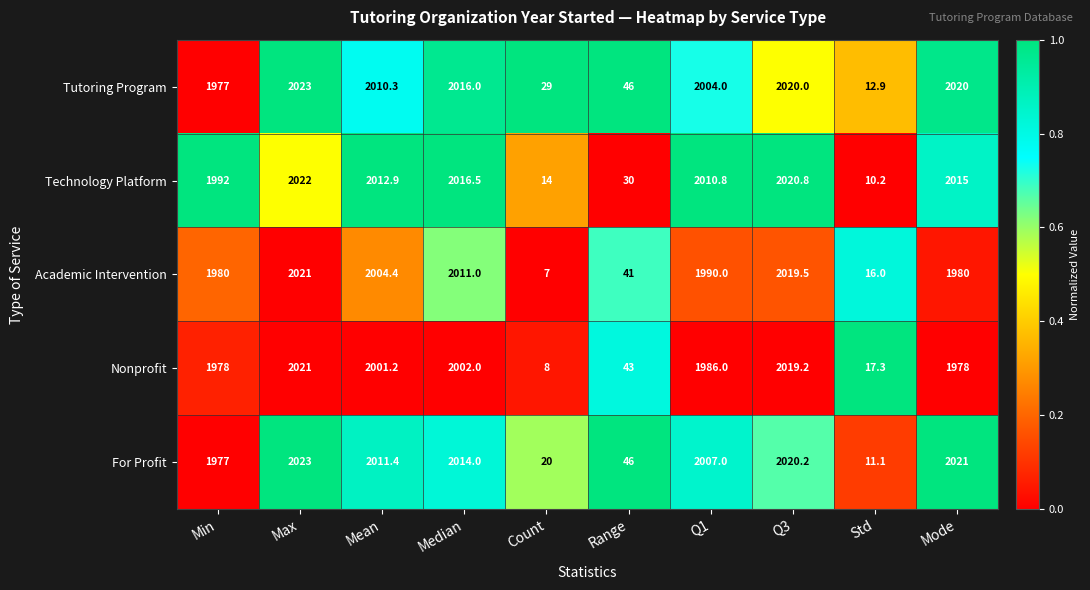

What is the difference between the highest and lowest values at Range?

16.0